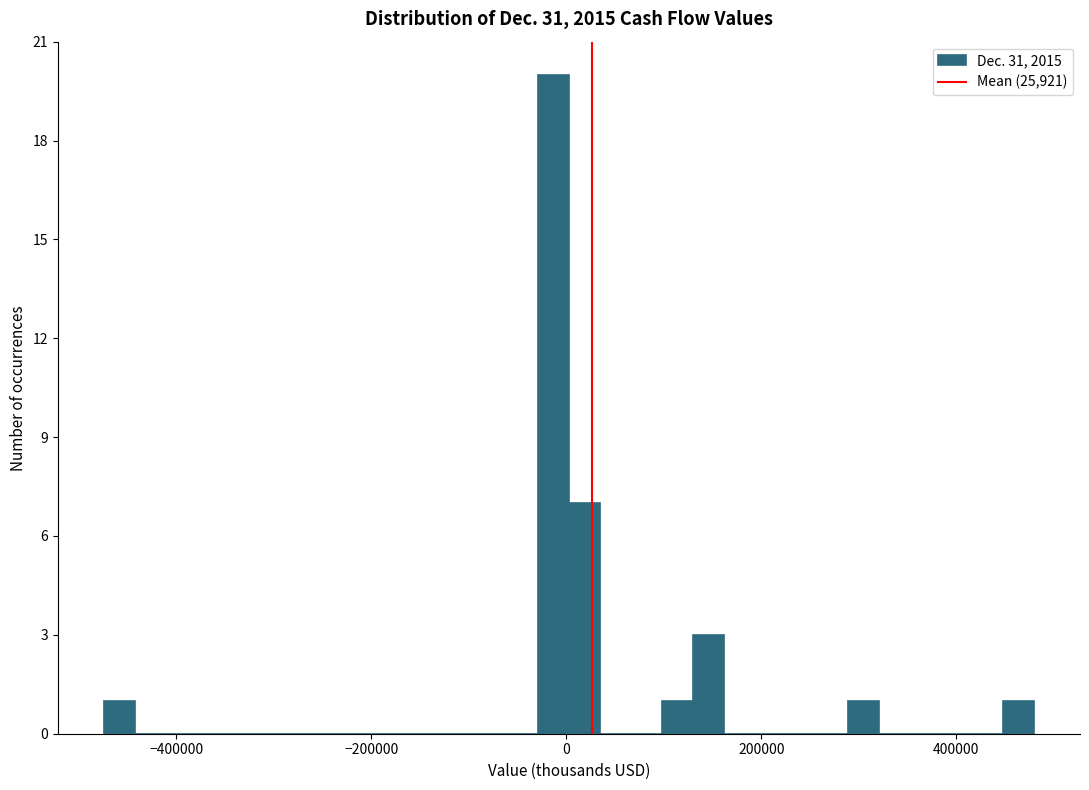

Read against the x-axis, roughly where is the centre of the tallest bar?

-20000